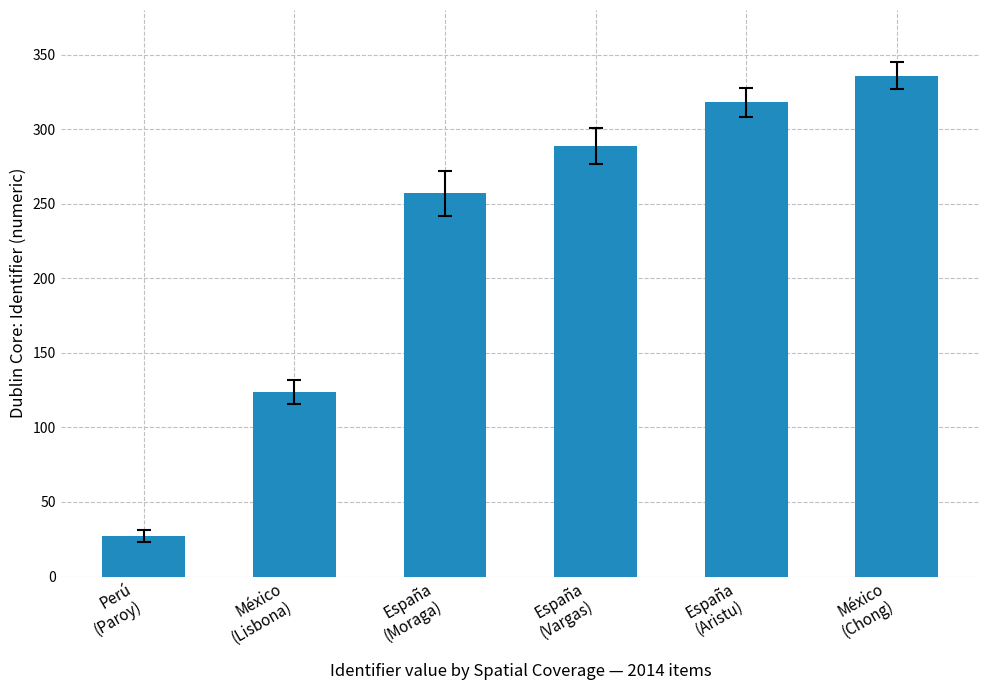

What is the difference between the maximum and minimum values?

309